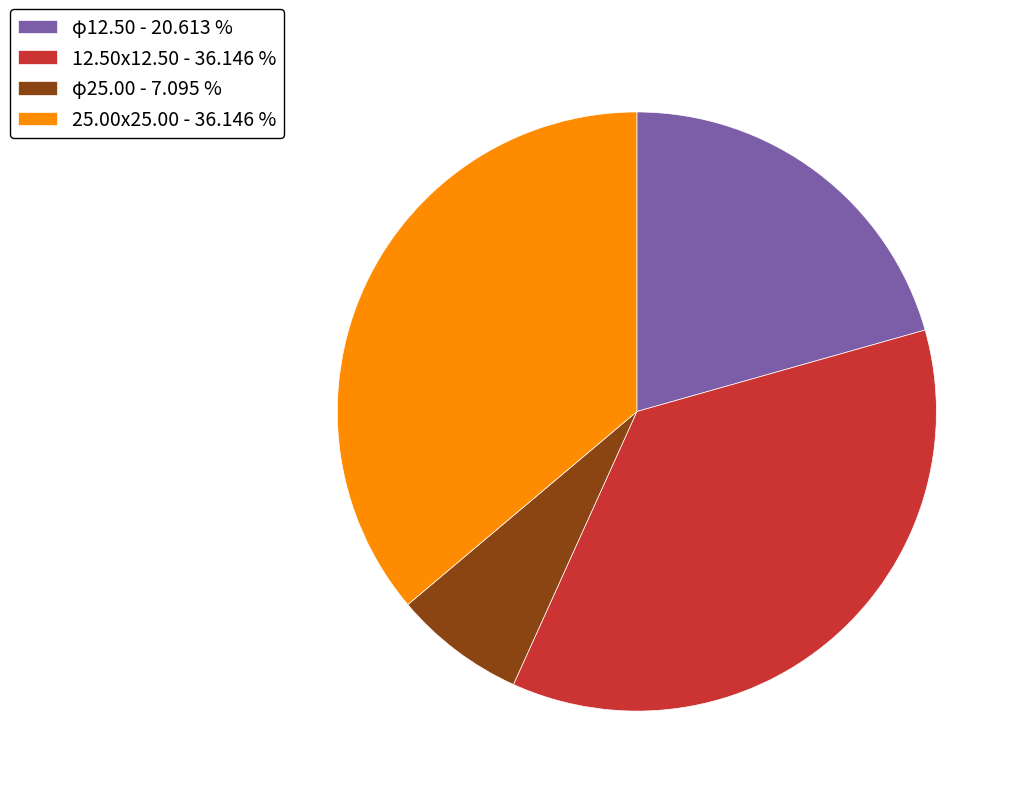

Between φ25.00 - 7.095 % and 12.50x12.50 - 36.146 %, which is larger?

12.50x12.50 - 36.146 %